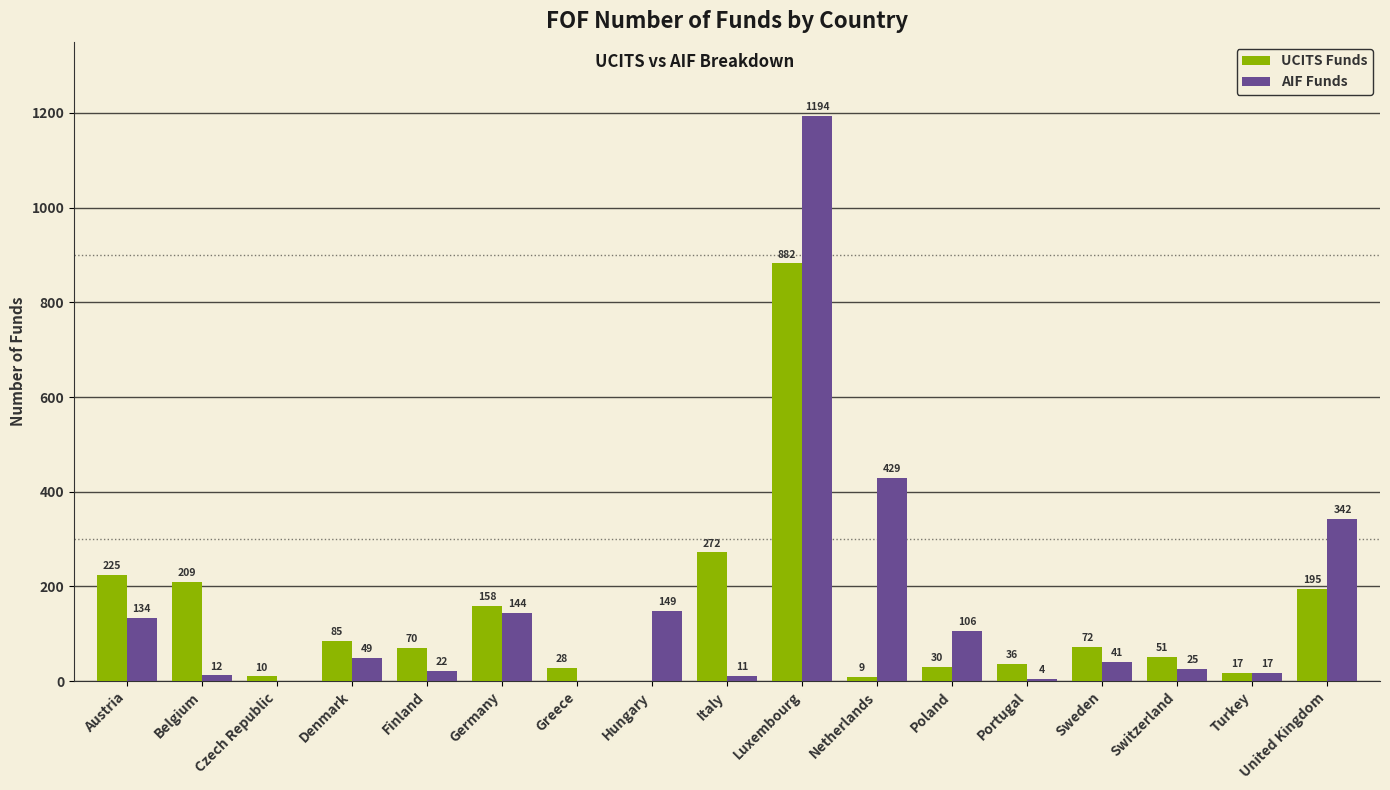

The UCITS Funds series shows 272 at Italy. True or false?

True